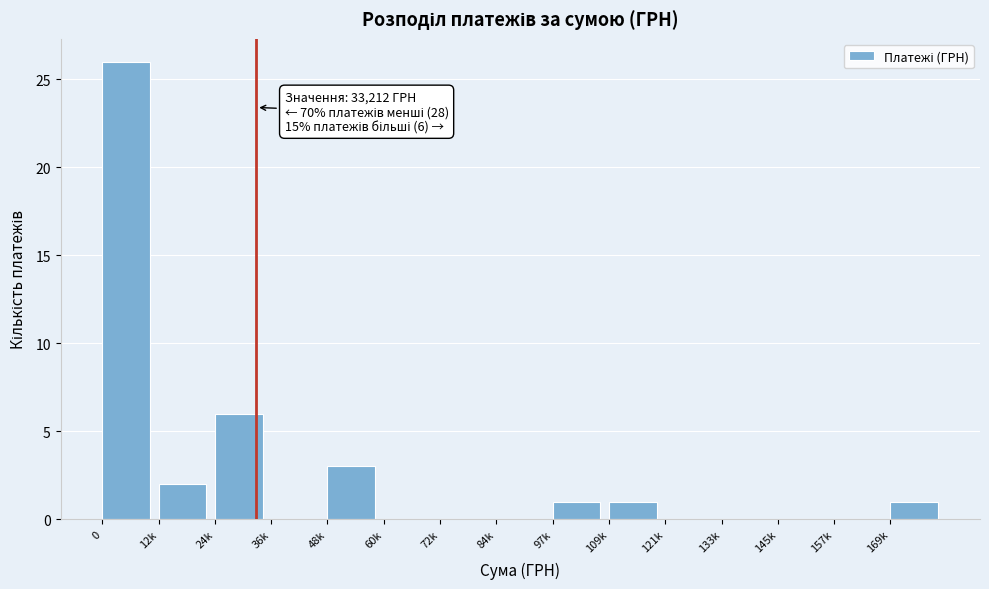

Reading right to left, list all the values displayed in this chart.

169k=1	157k=0	145k=0	133k=0	121k=0	109k=1	97k=1	84k=0	72k=0	60k=0	48k=3	36k=0	24k=6	12k=2	0=26